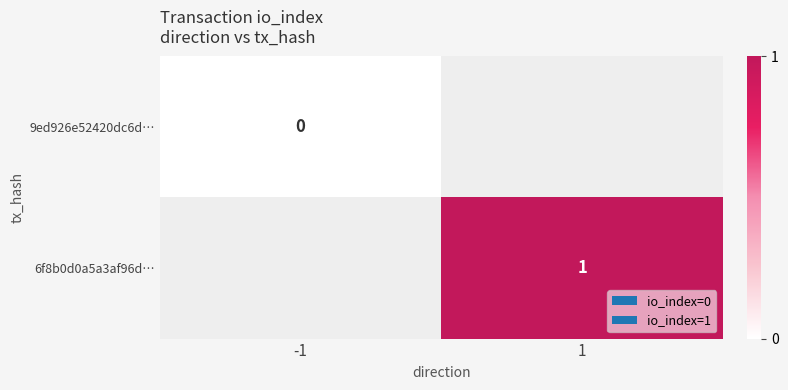

Is it true that 6f8b0d0a5a3af96d… equals 2 at 1?

False